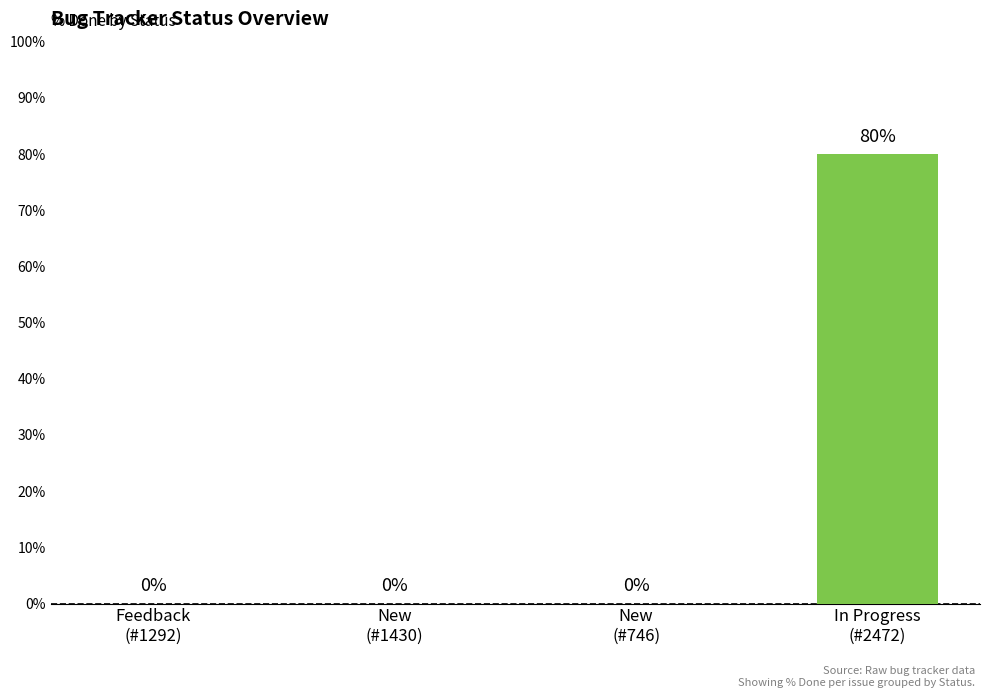

What is the maximum value shown in the chart?

80